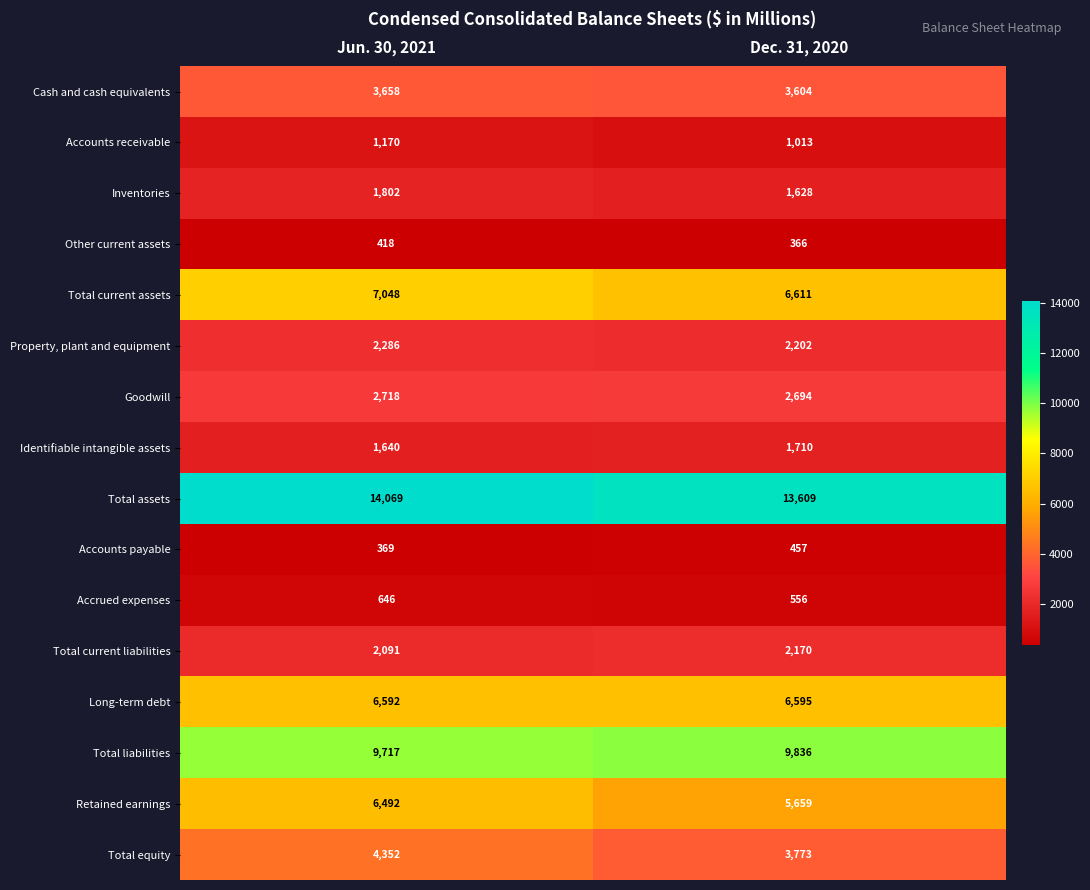

Between Jun. 30, 2021 and Dec. 31, 2020, which series saw the biggest shift?

Retained earnings